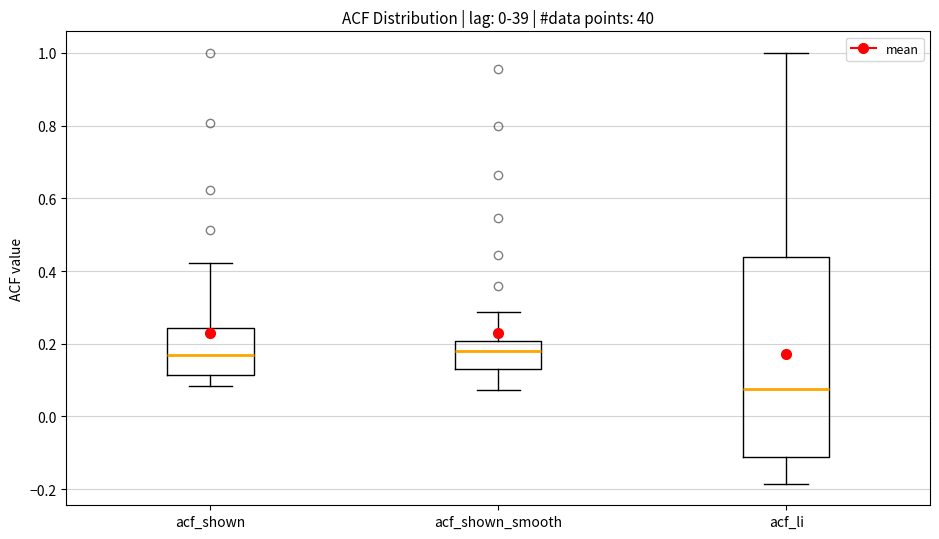

Reading left to right, read every box against the y-axis: the position of its median line, the range the box covers, and the ends of its whiskers. The values are not printed on the chart, so give them approximately, as read against the axis.

acf_shown: median 0.18, box 0.12 to 0.24, whiskers 0.08 to 0.42
acf_shown_smooth: median 0.18, box 0.14 to 0.20, whiskers 0.08 to 0.28
acf_li: median 0.08, box -0.12 to 0.44, whiskers -0.18 to 1.00